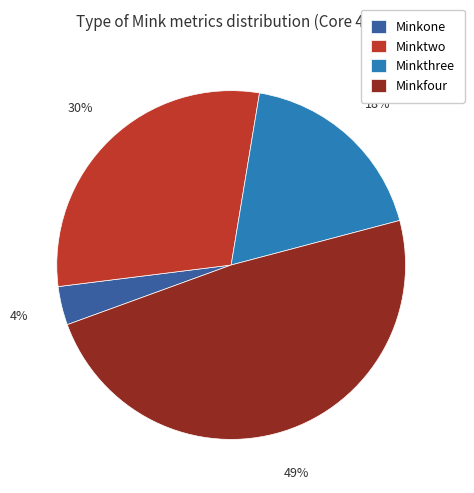

What percentage is the Minktwo slice, to the nearest percent?

30%